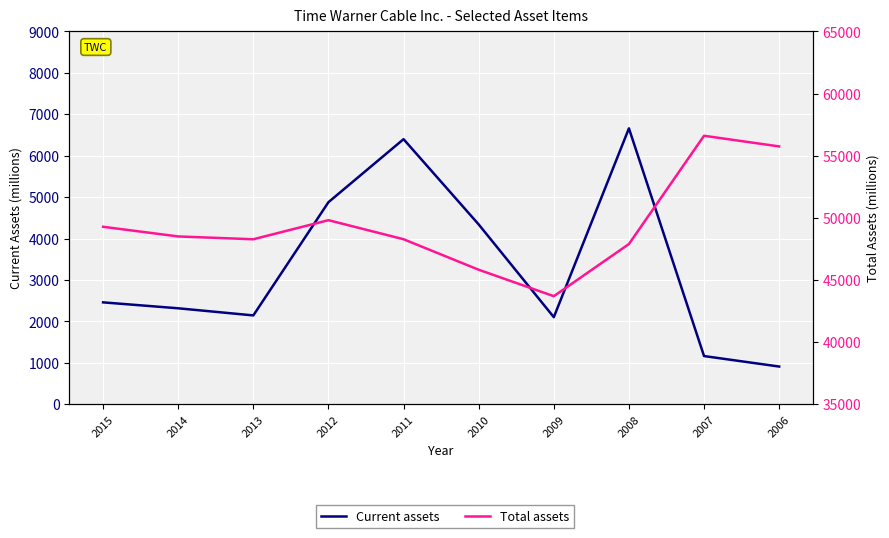

Rank the series by their maximum value, from lowest to highest.

Current assets, Total assets